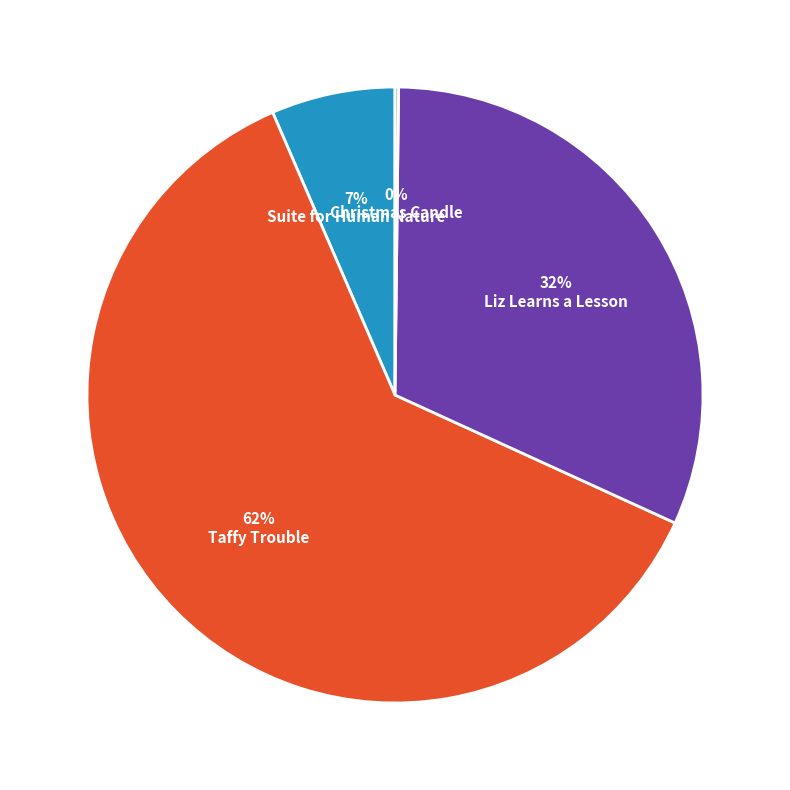

Which slice is the largest?

Taffy Trouble